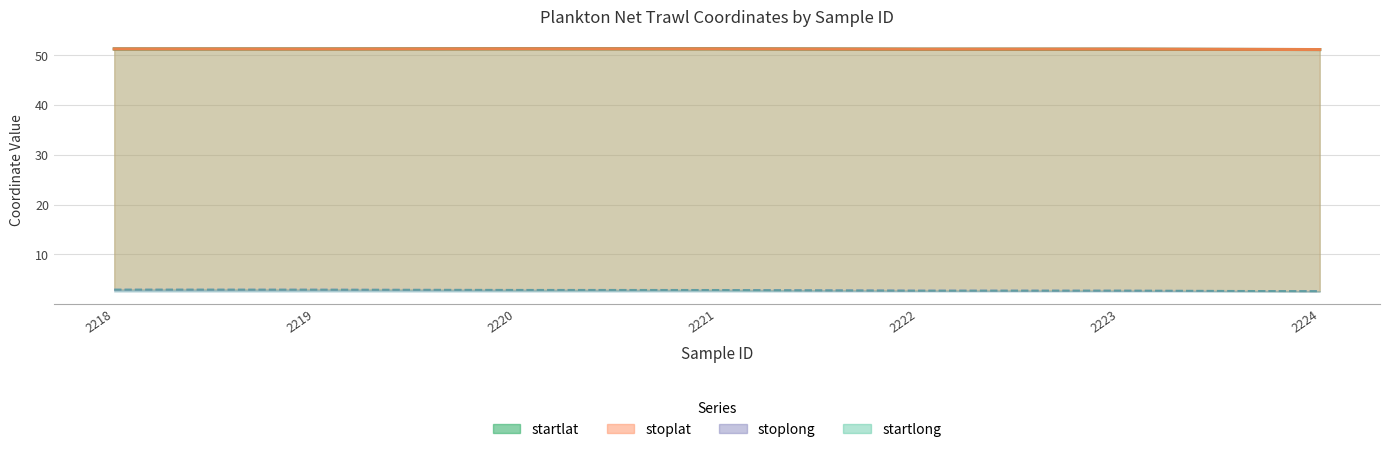

Does the chart have visible grid lines?

Yes